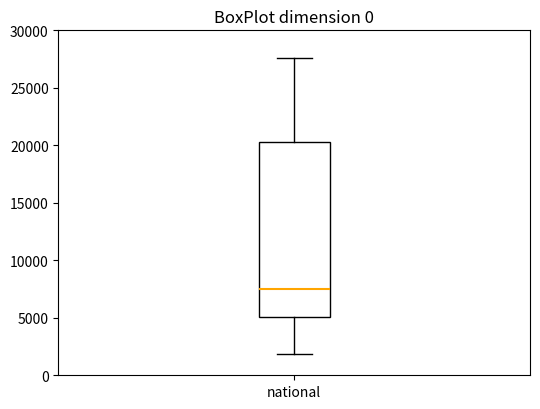

Read this box plot against the y-axis: the position of the median line, the range covered by the box, and the ends of both whiskers. The values are not printed on the chart, so give them approximately, as read against the axis.

median 7500, box 5000 to 20500, whiskers 2000 to 27500